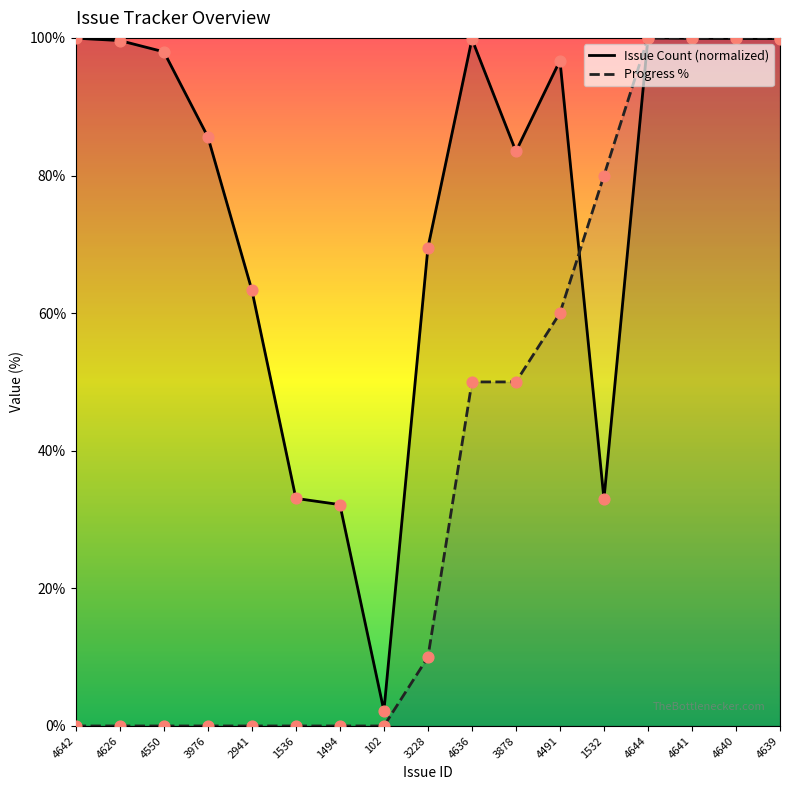

At which category is the sum across all series the highest?

4644